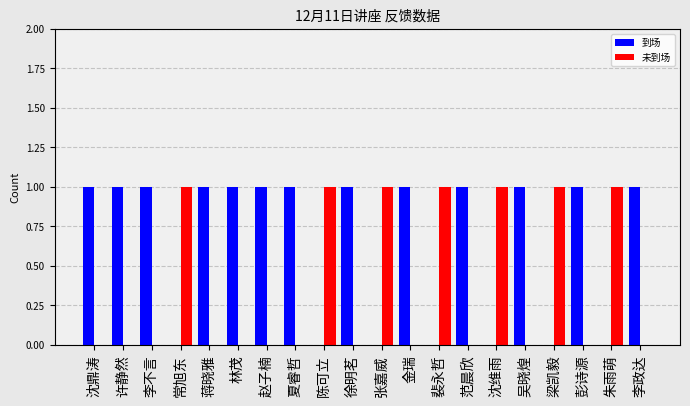

Is the value of 到场 at 陈可立 greater than the value of 未到场 at 裴永哲?

No